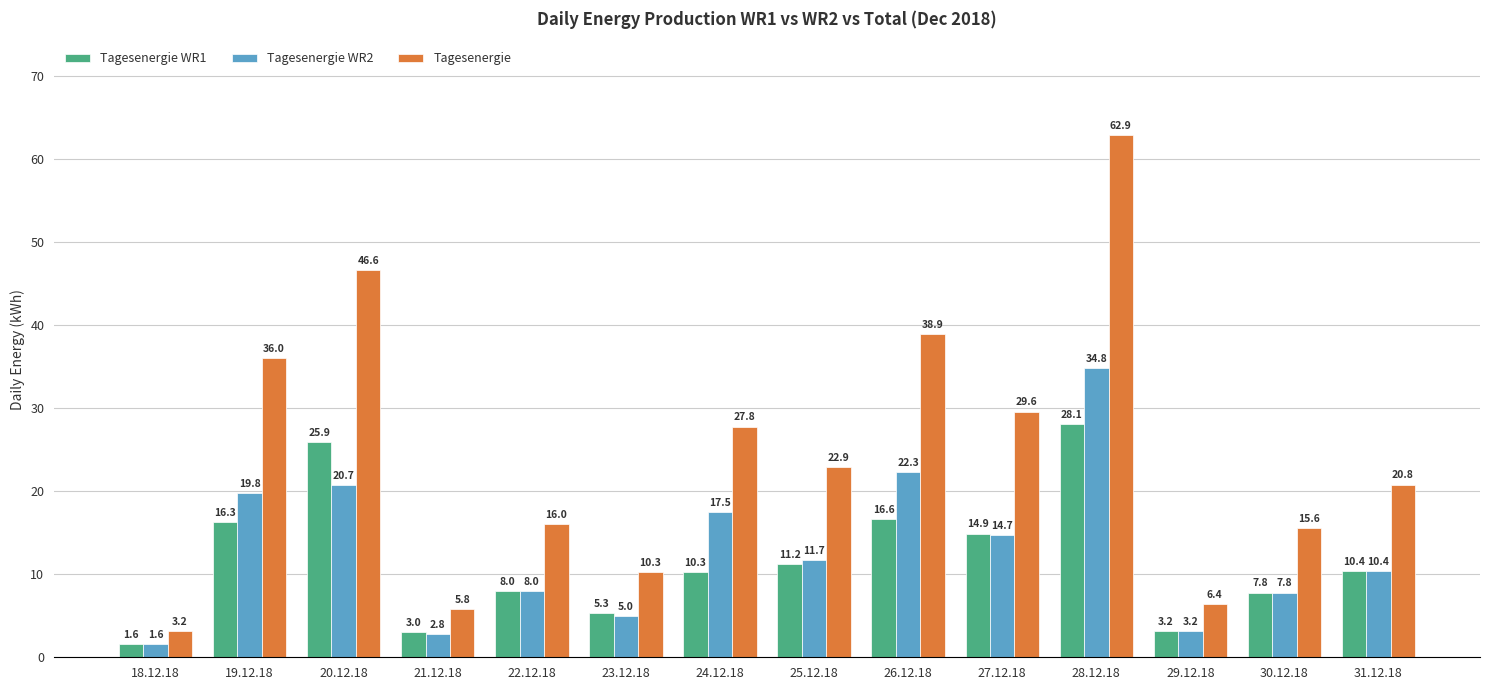

Reading left to right, list all the values displayed in this chart.

Tagesenergie WR1: 1.6	16.3	25.9	3.0	8.0	5.3	10.3	11.2	16.6	14.9	28.1	3.2	7.8	10.4
Tagesenergie WR2: 1.6	19.8	20.7	2.8	8.0	5.0	17.5	11.7	22.3	14.7	34.8	3.2	7.8	10.4
Tagesenergie: 3.2	36.0	46.6	5.8	16.0	10.3	27.8	22.9	38.9	29.6	62.9	6.4	15.6	20.8